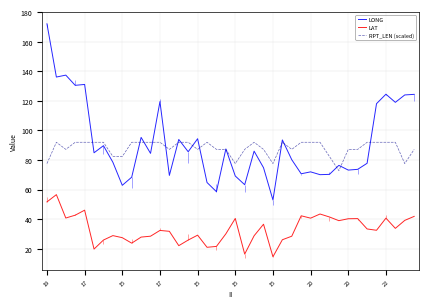

Which category has the lowest value across all series?

15